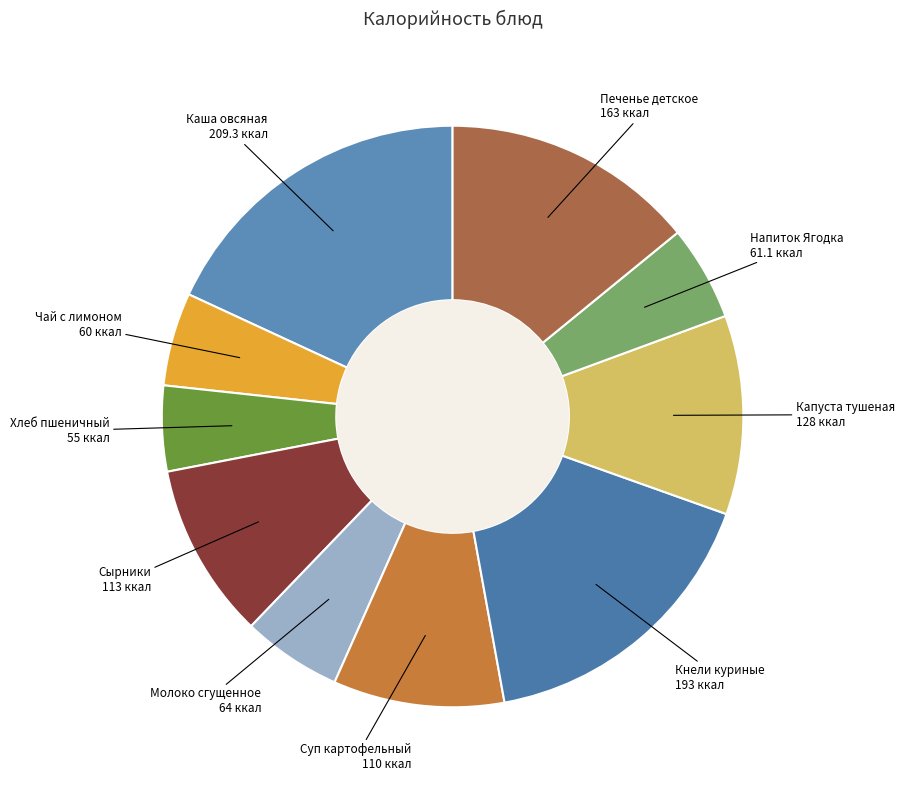

True or false: Хлеб пшеничный accounts for 5% of the total.

True